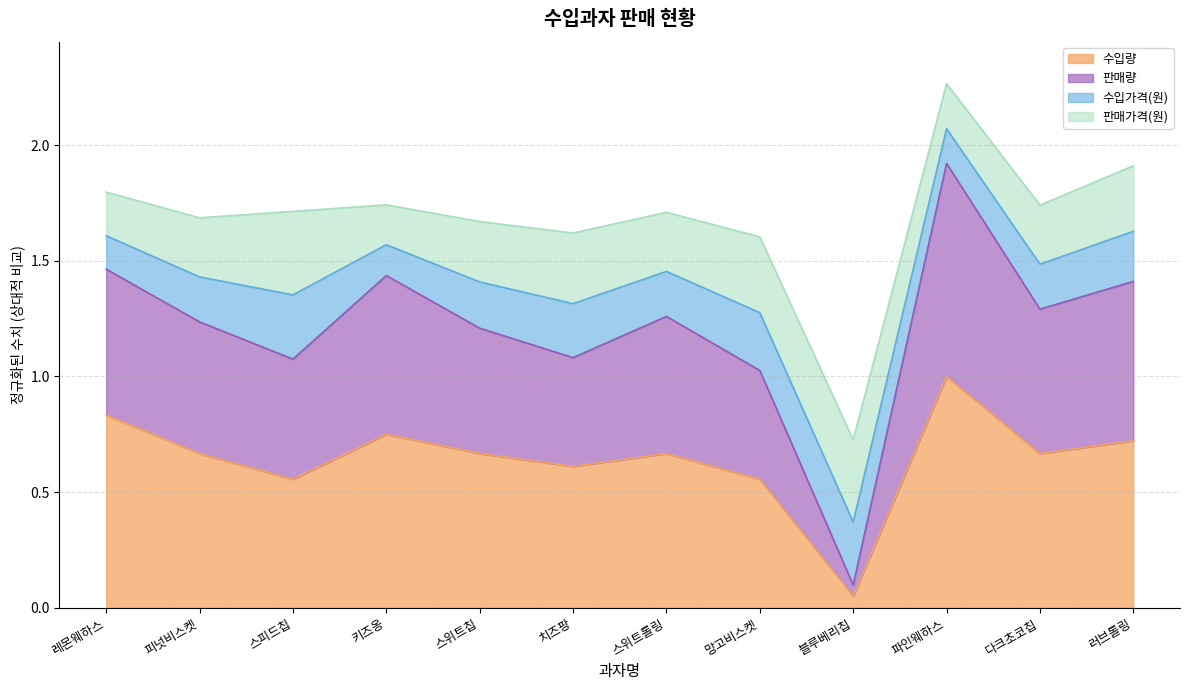

What is the highest value of the 수입량 series?

1.0